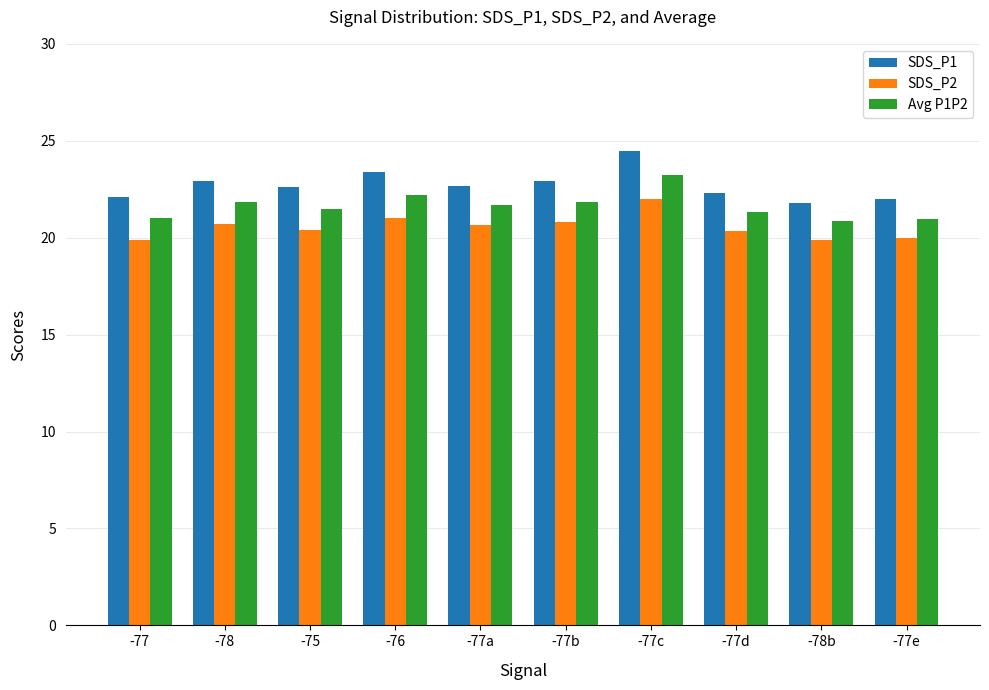

What position from the left is -77a?

5